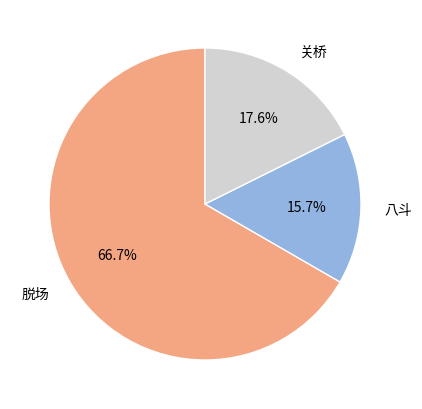

The 八斗 slice represents 16% of the pie. True or false?

True